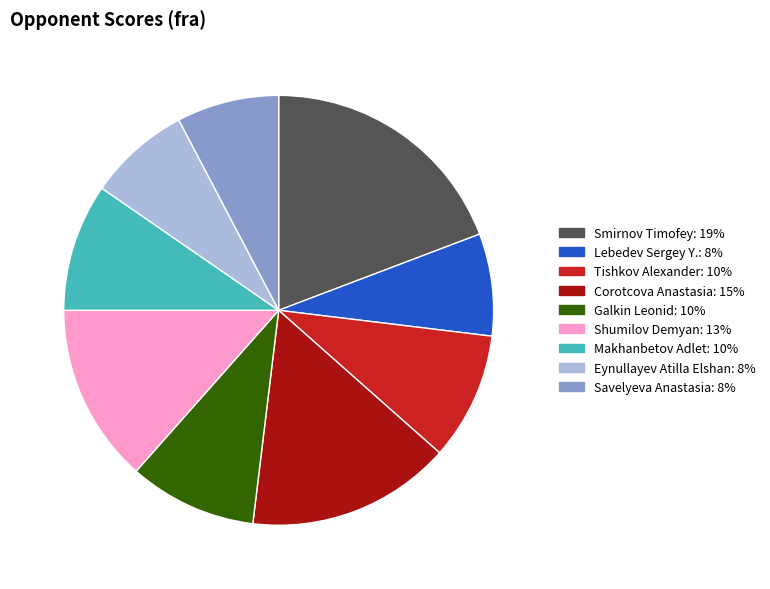

Is it true that Smirnov Timofey is 19% of the pie?

True